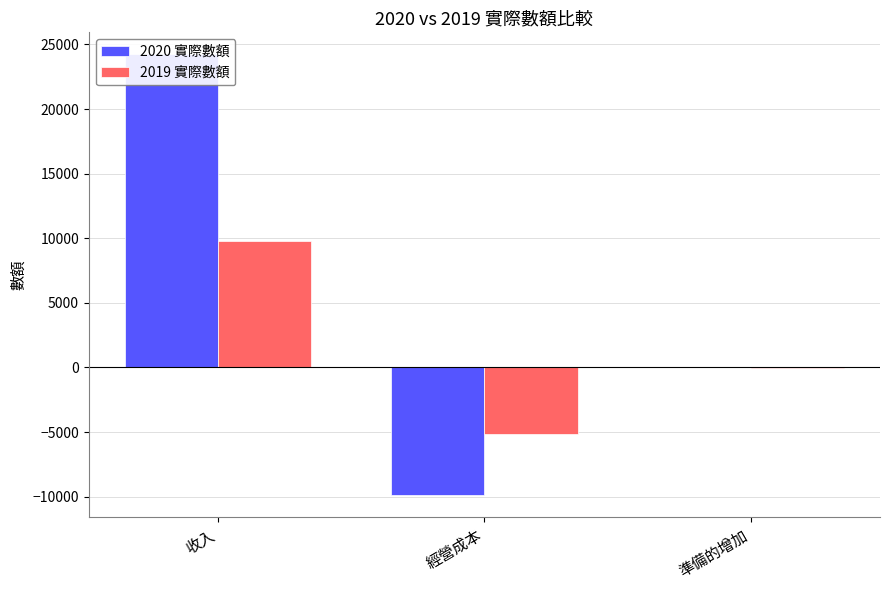

Are the bars grouped side by side (vs. stacked)?

Yes